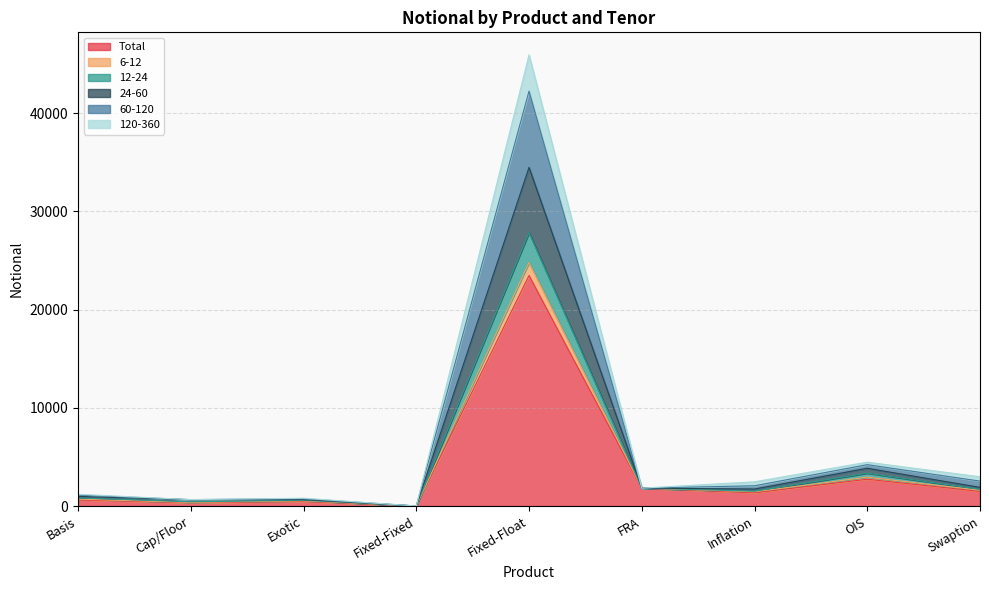

What is the maximum value for Total?

23471